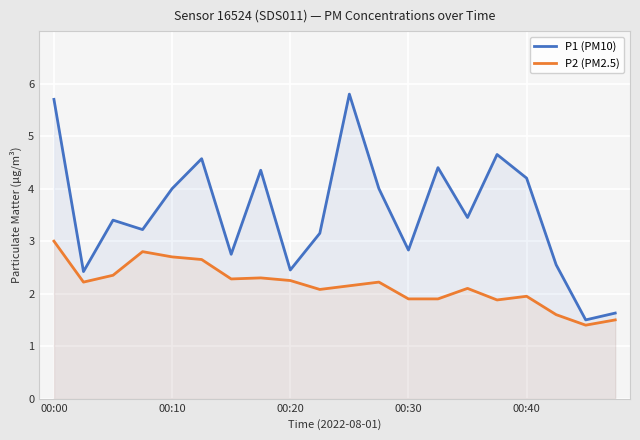

Rank the series at 00:40 from highest to lowest value.

P1 (PM10), P2 (PM2.5)